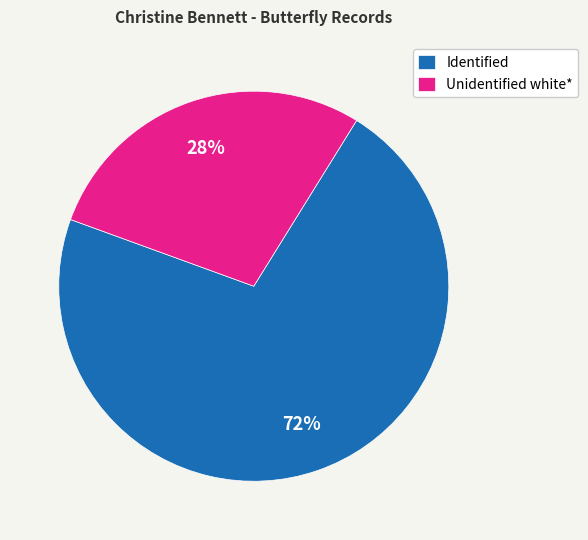

Rank the categories by value from highest to lowest.

Identified, Unidentified white*